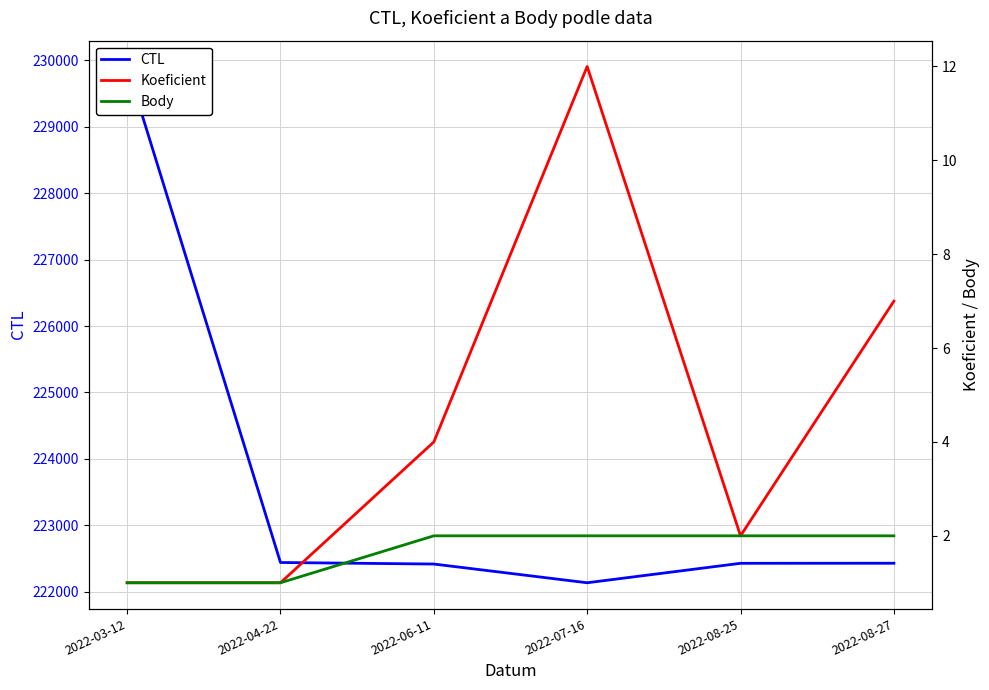

Does the chart have visible grid lines?

Yes